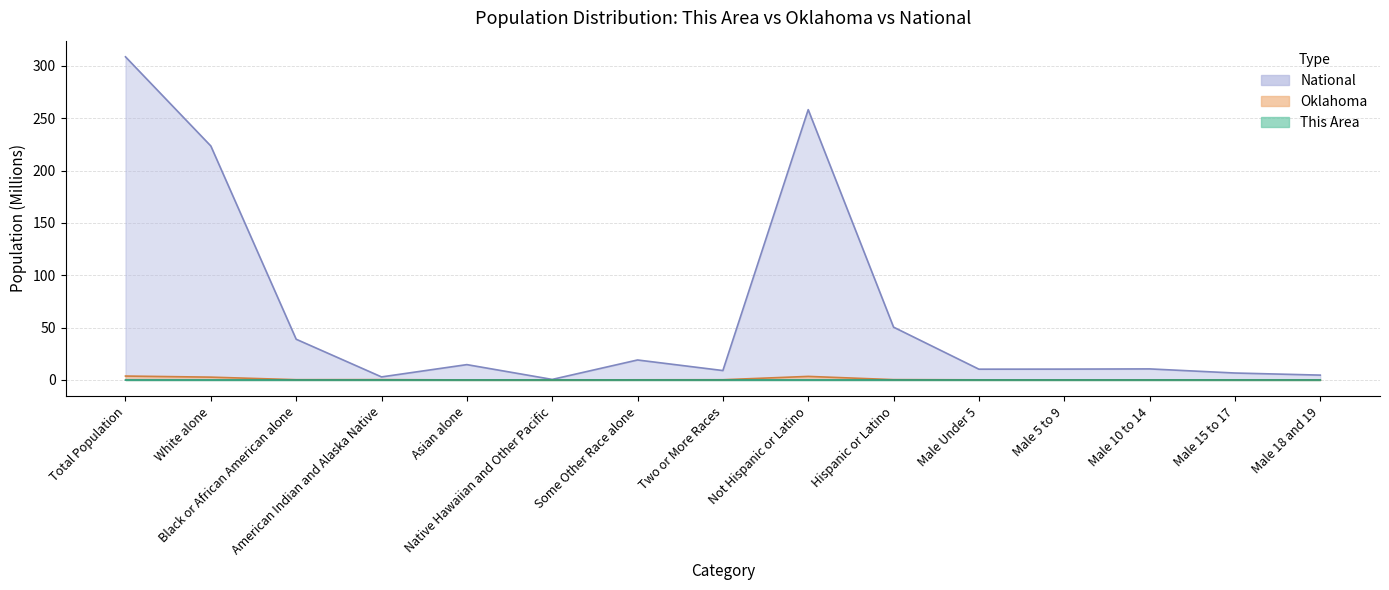

How many lines are shown in the chart?

3